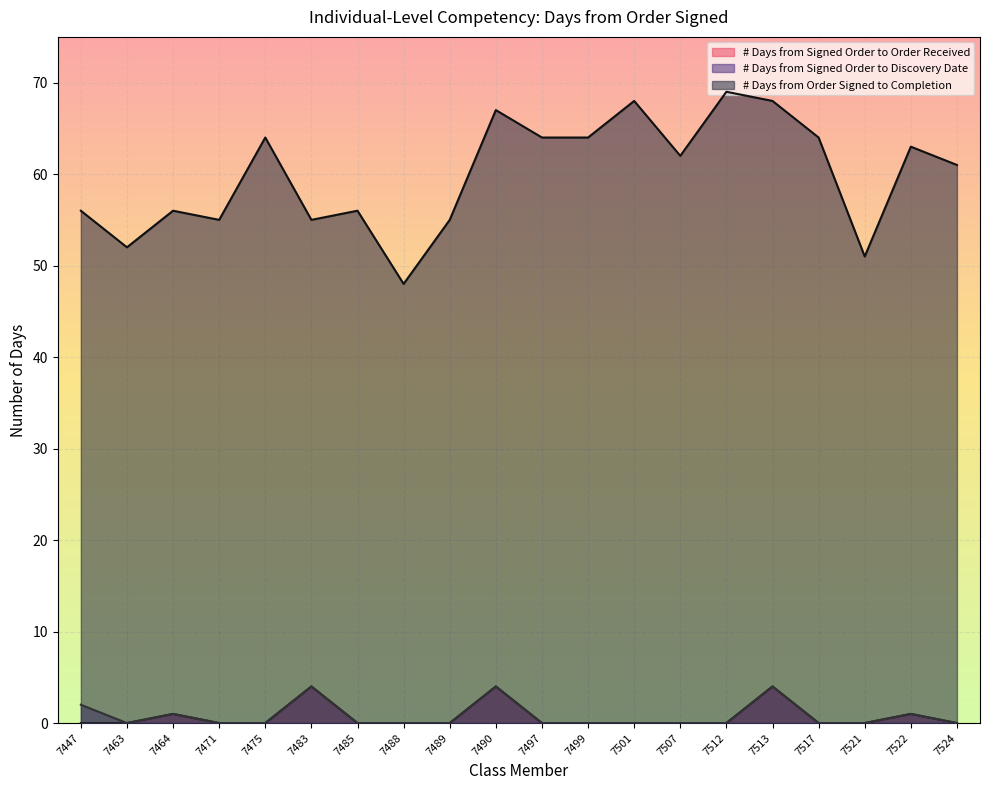

Reading left to right, transcribe all the data shown in this chart.

# Days from Signed Order to Order Received: 7447=0	7463=0	7464=1	7471=0	7475=0	7483=4	7485=0	7488=0	7489=0	7490=4	7497=0	7499=0	7501=0	7507=0	7512=0	7513=4	7517=0	7521=0	7522=1	7524=0
# Days from Signed Order to Discovery Date: 7447=2	7463=0	7464=1	7471=0	7475=0	7483=4	7485=0	7488=0	7489=0	7490=4	7497=0	7499=0	7501=0	7507=0	7512=0	7513=4	7517=0	7521=0	7522=1	7524=0
# Days from Order Signed to Completion: 7447=56	7463=52	7464=56	7471=55	7475=64	7483=55	7485=56	7488=48	7489=55	7490=67	7497=64	7499=64	7501=68	7507=62	7512=69	7513=68	7517=64	7521=51	7522=63	7524=61